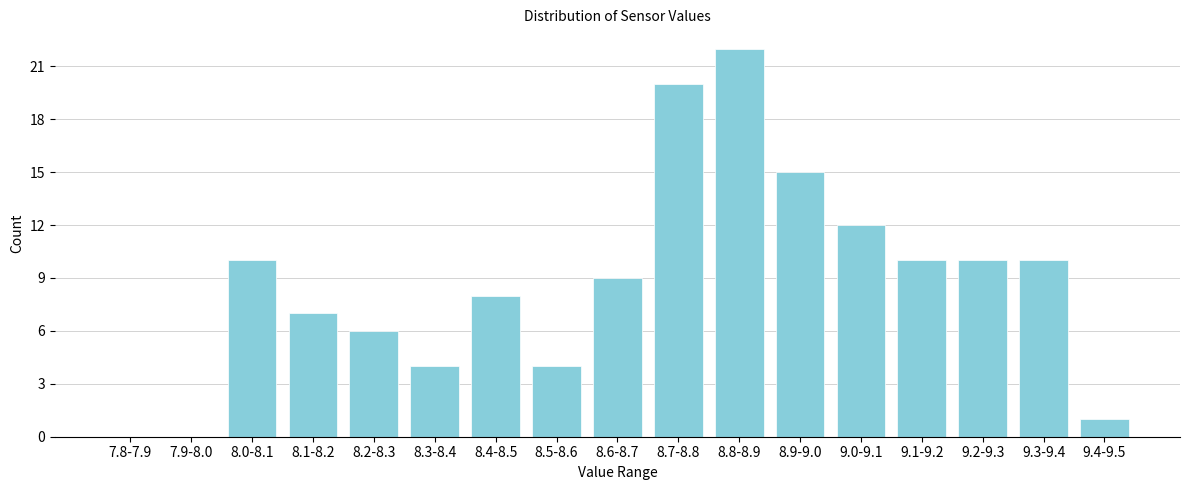

Reading left to right, list all the values displayed in this chart.

7.8-7.9=0	7.9-8.0=0	8.0-8.1=10	8.1-8.2=7	8.2-8.3=6	8.3-8.4=4	8.4-8.5=8	8.5-8.6=4	8.6-8.7=9	8.7-8.8=20	8.8-8.9=22	8.9-9.0=15	9.0-9.1=12	9.1-9.2=10	9.2-9.3=10	9.3-9.4=10	9.4-9.5=1